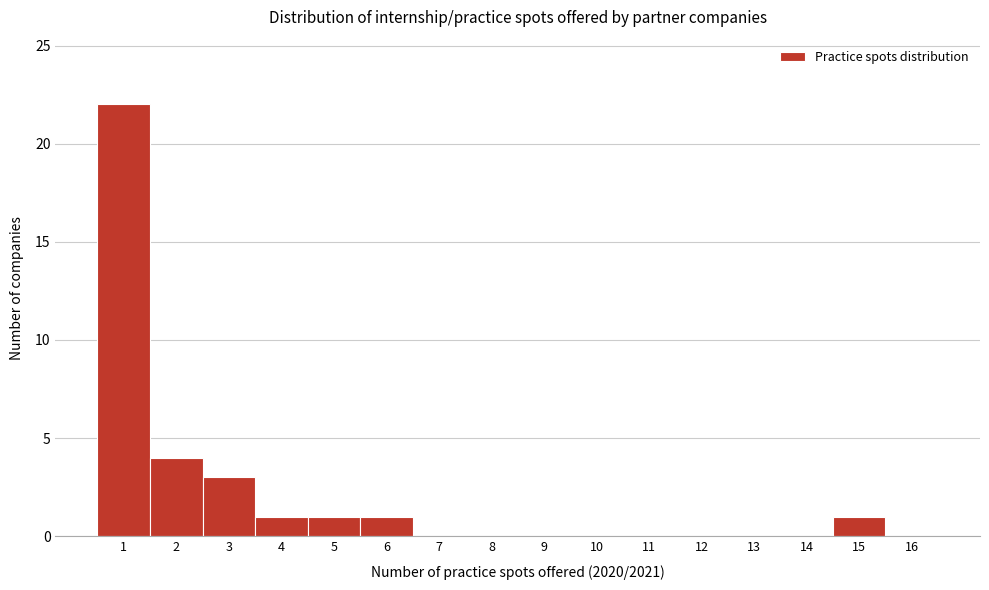

Which range on the x-axis has the tallest bar?

0.5 to 1.5